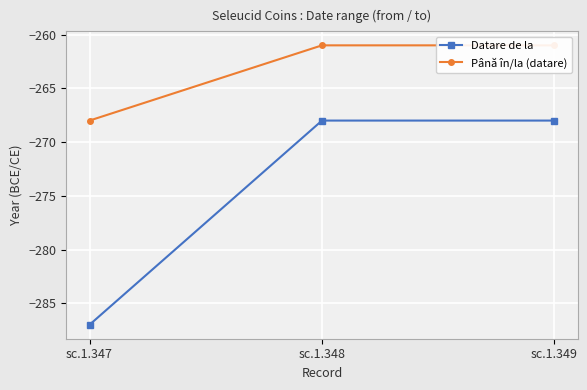

How many data points in Până în/la (datare) are less than -261?

1